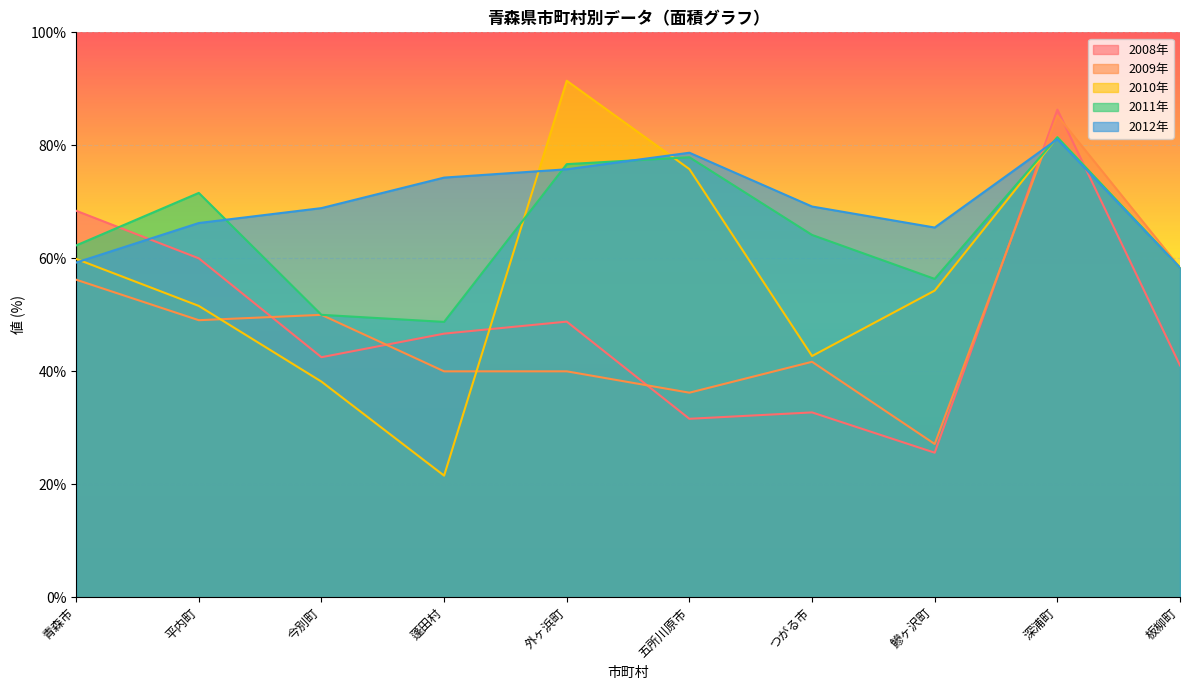

Between 五所川原市 and 蓬田村, which is larger?

蓬田村